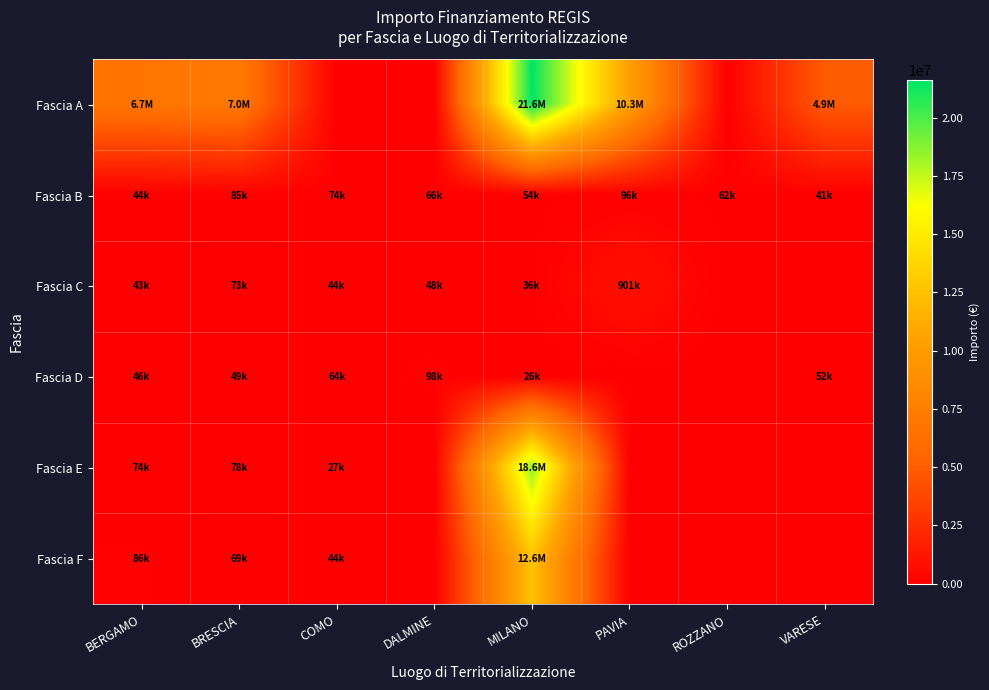

Which series has the widest spread of values?

Fascia A